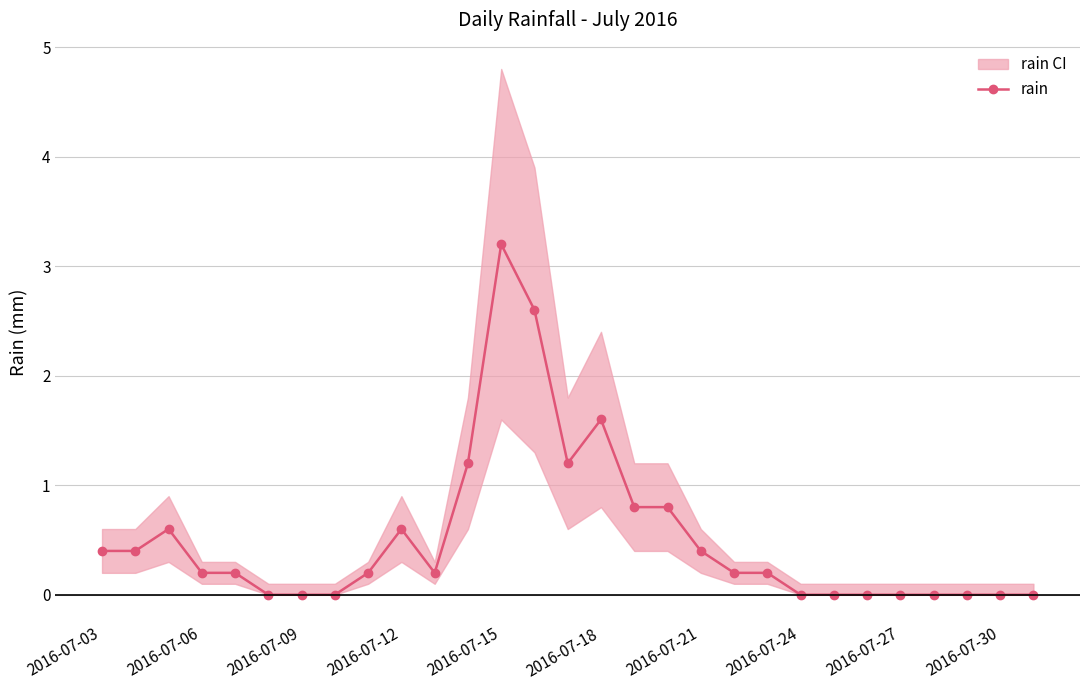

Is it true that the value at 20 is 0.2?

True